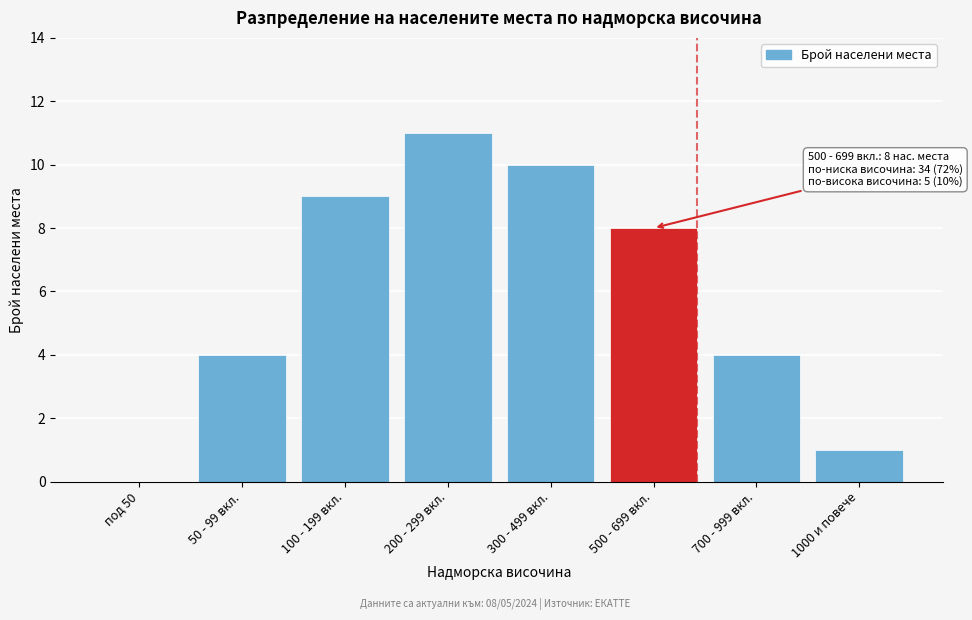

Reading right to left, what are all the values shown in this chart?

1000 и повече=1	700 - 999 вкл.=4	500 - 699 вкл.=8	300 - 499 вкл.=10	200 - 299 вкл.=11	100 - 199 вкл.=9	50 - 99 вкл.=4	под 50=0